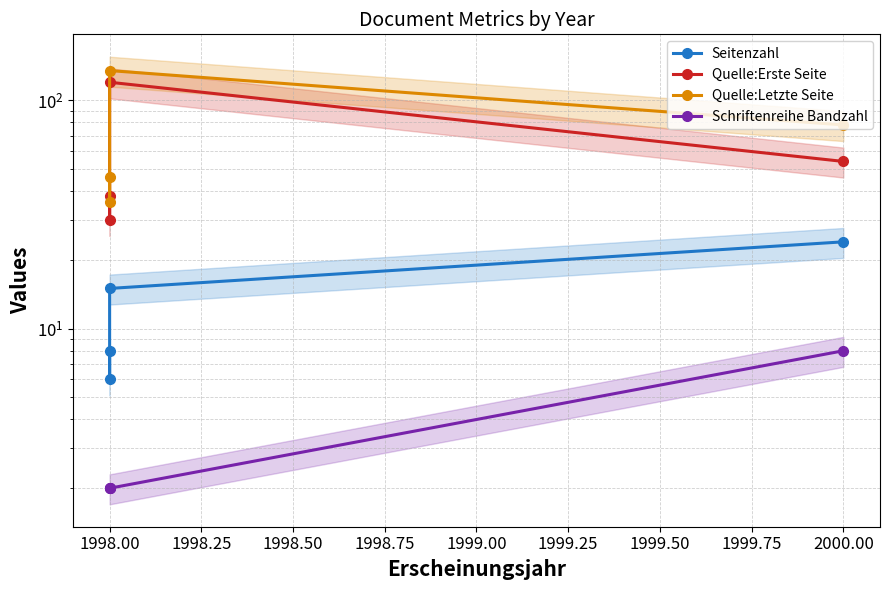

Does the chart have visible grid lines?

Yes